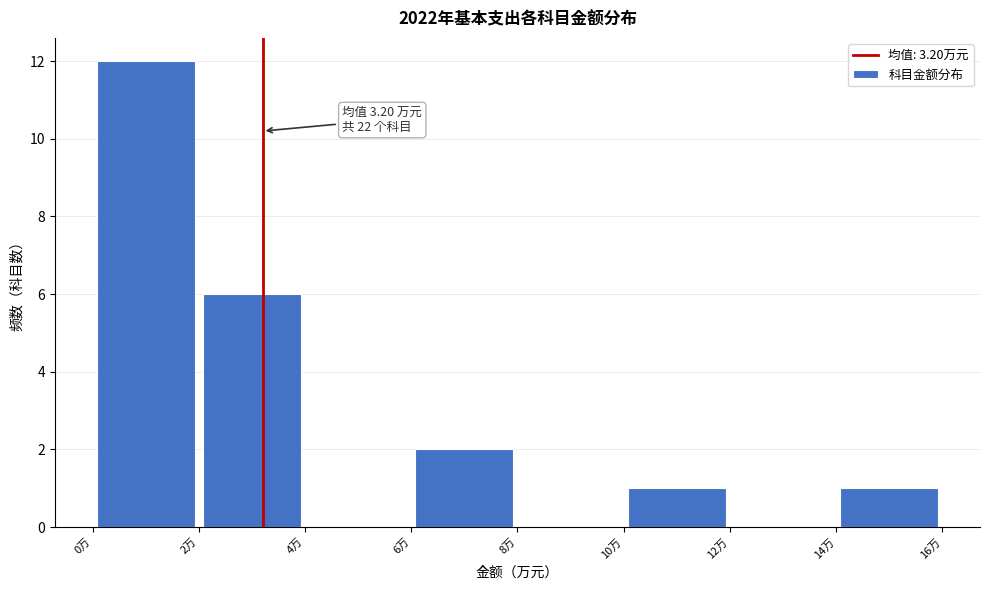

Which range on the x-axis has the tallest bar?

0 to 2